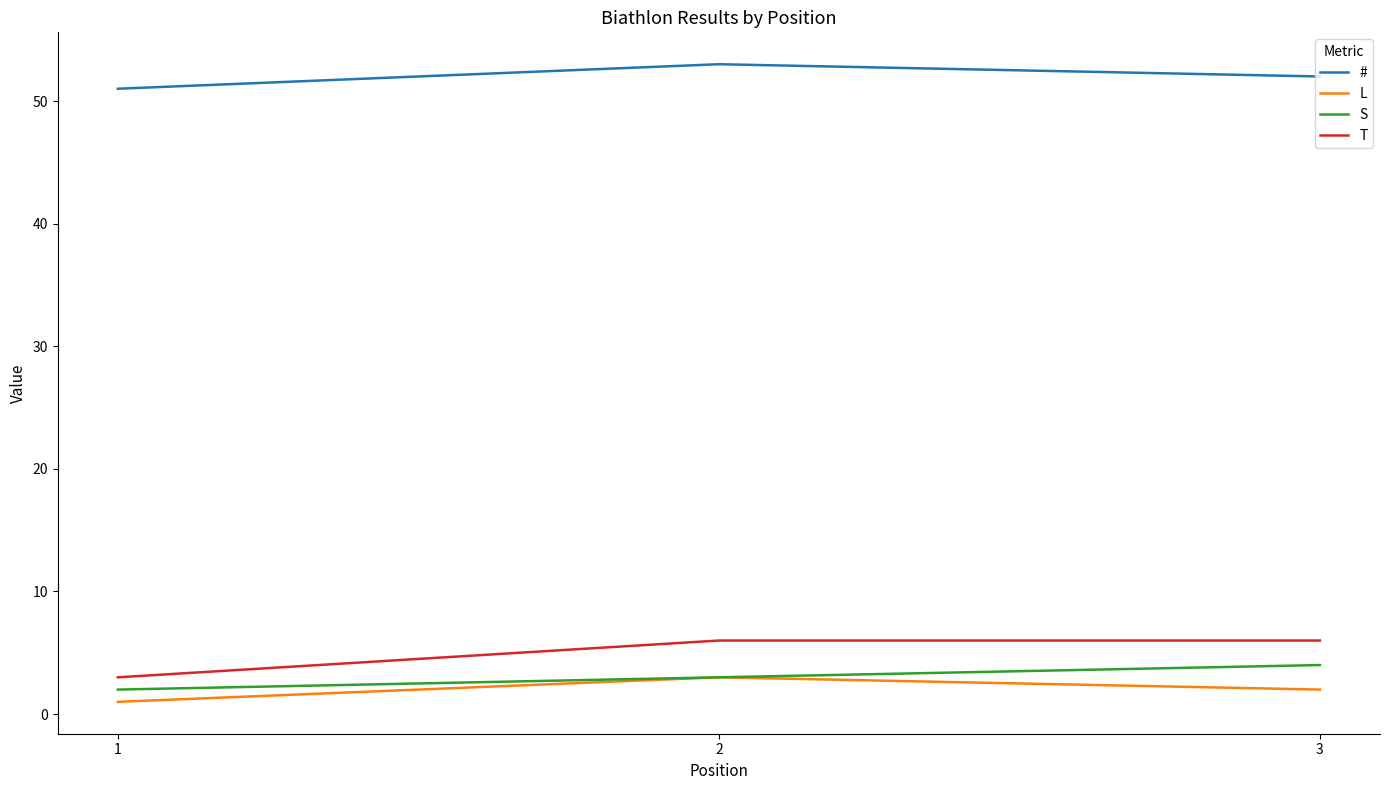

Is the value of S at 3 greater than the value of L at 1?

Yes